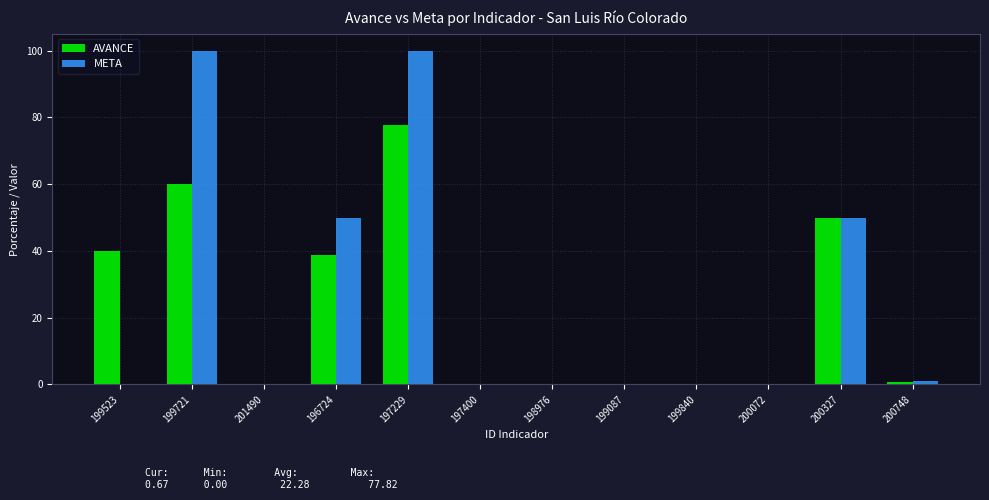

True or false: AVANCE has a value of 42.3 at 199840.

False